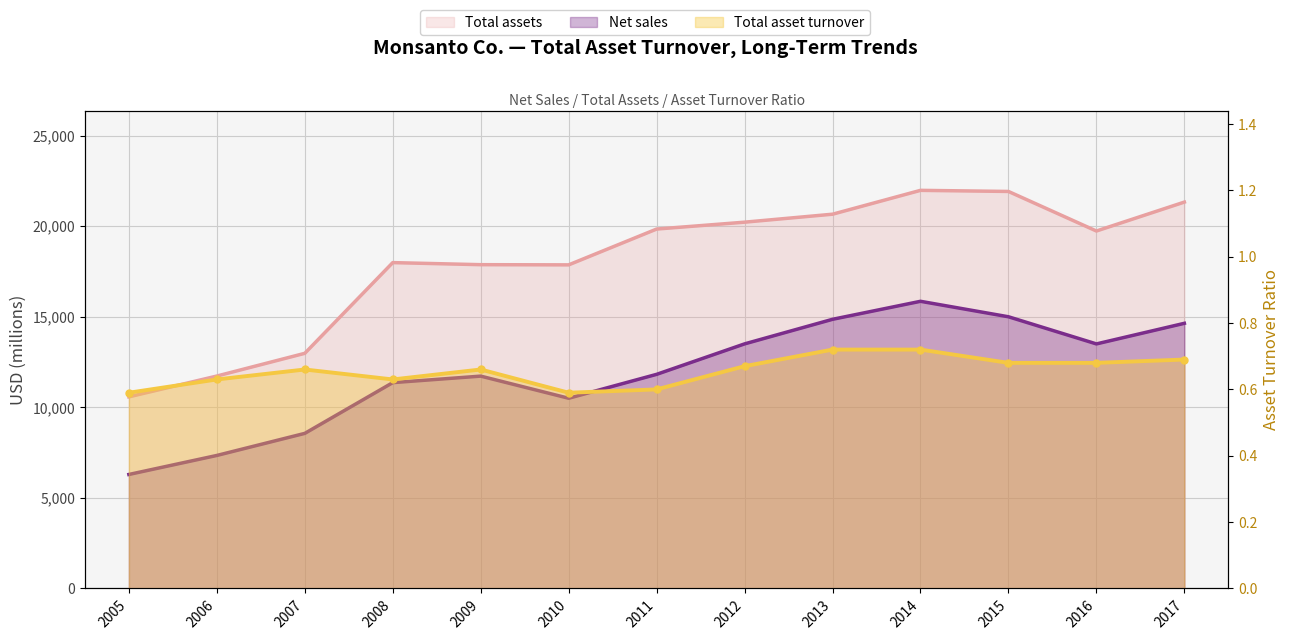

Reading left to right, transcribe all the data shown in this chart.

Net sales: 2005=6294.0	2006=7344.0	2007=8563.0	2008=11365.0	2009=11724.0	2010=10502.0	2011=11822.0	2012=13504.0	2013=14861.0	2014=15855.0	2015=15001.0	2016=13502.0	2017=14640.0
Total assets: 2005=10579.0	2006=11728.0	2007=12983.0	2008=17991.0	2009=17877.0	2010=17867.0	2011=19844.0	2012=20224.0	2013=20664.0	2014=21981.0	2015=21920.0	2016=19736.0	2017=21333.0
Total asset turnover: 2005=0.6	2006=0.6	2007=0.7	2008=0.6	2009=0.7	2010=0.6	2011=0.6	2012=0.7	2013=0.7	2014=0.7	2015=0.7	2016=0.7	2017=0.7